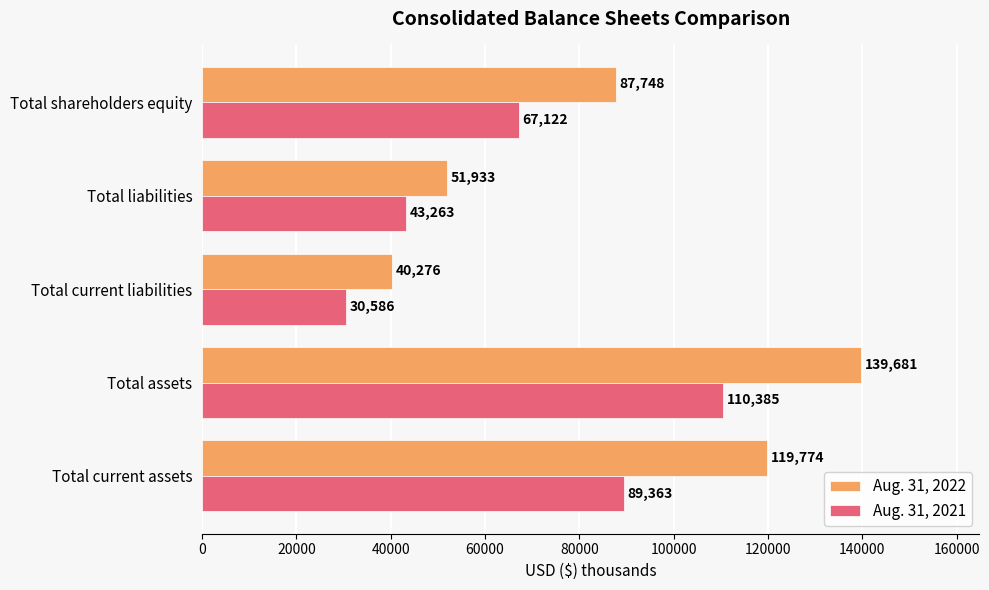

Rank the series at Total assets from lowest to highest value.

Aug. 31, 2021, Aug. 31, 2022